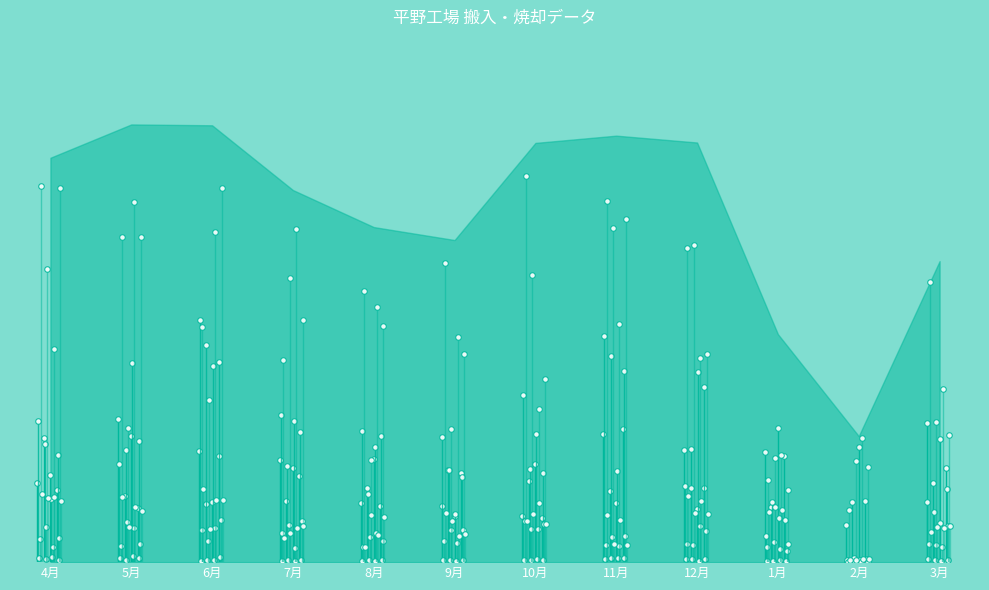

Count the number of data series in this chart.

6